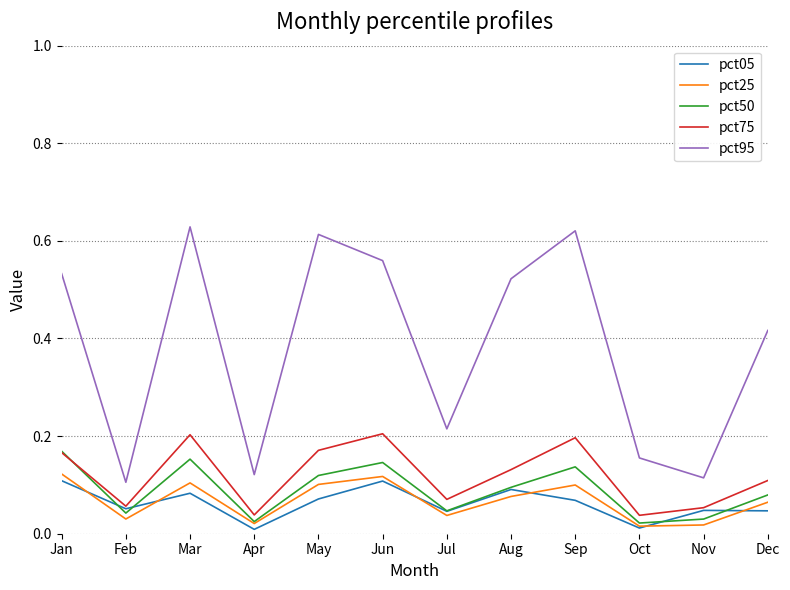

What are all the series names shown in the legend?

pct05, pct25, pct50, pct75, pct95